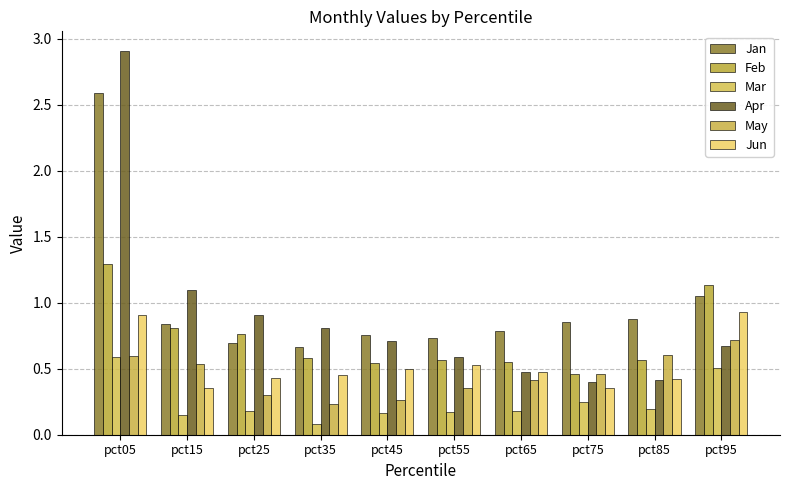

List the series in order of their peak value, highest first.

Apr, Jan, Feb, Jun, May, Mar